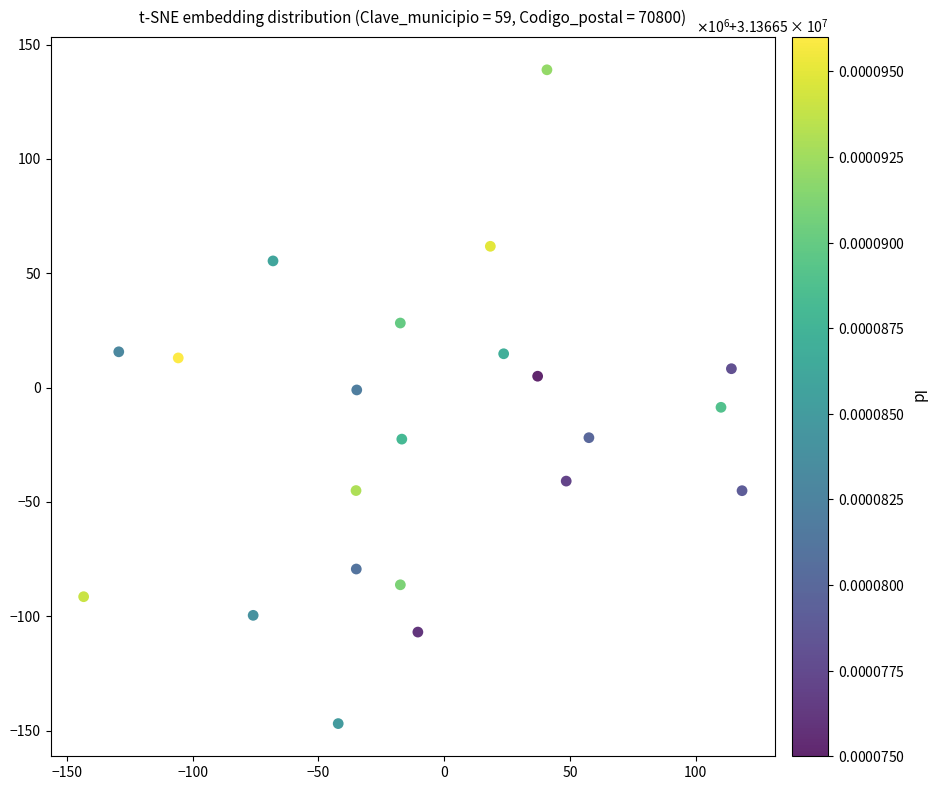

What is the range of X values (max minus min)?

261.7